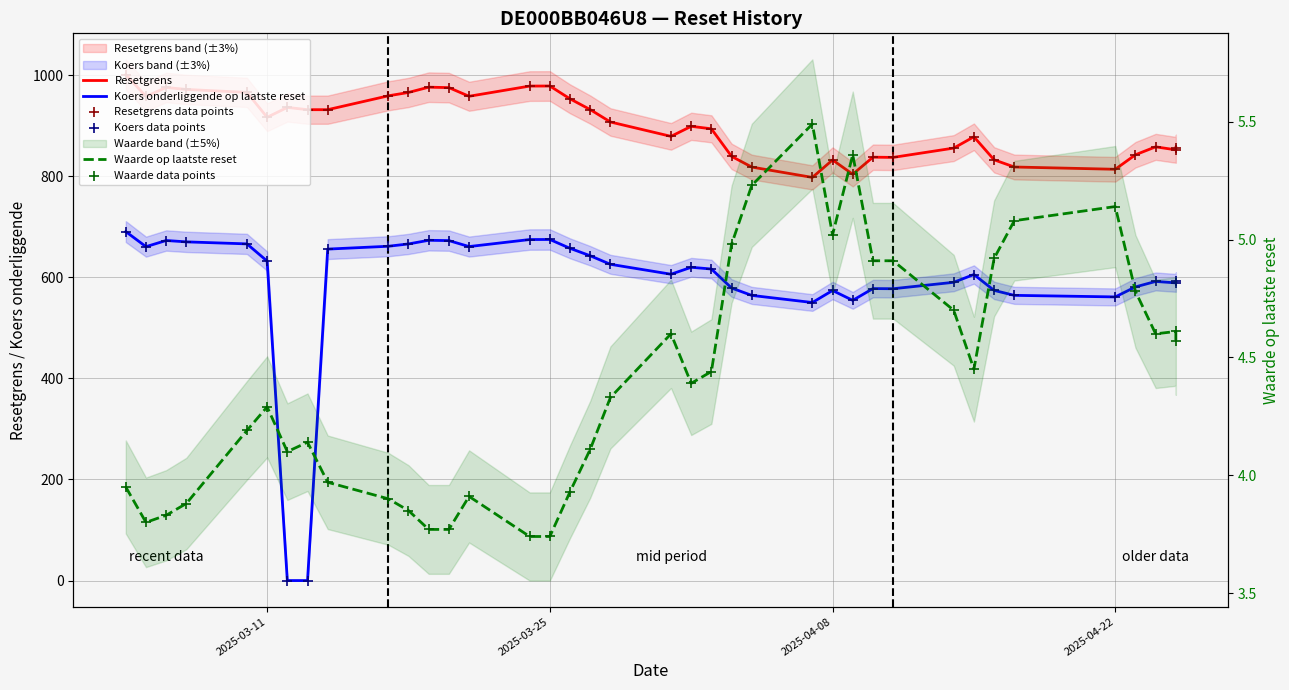

Which series reaches the maximum Y coordinate?

Resetgrens